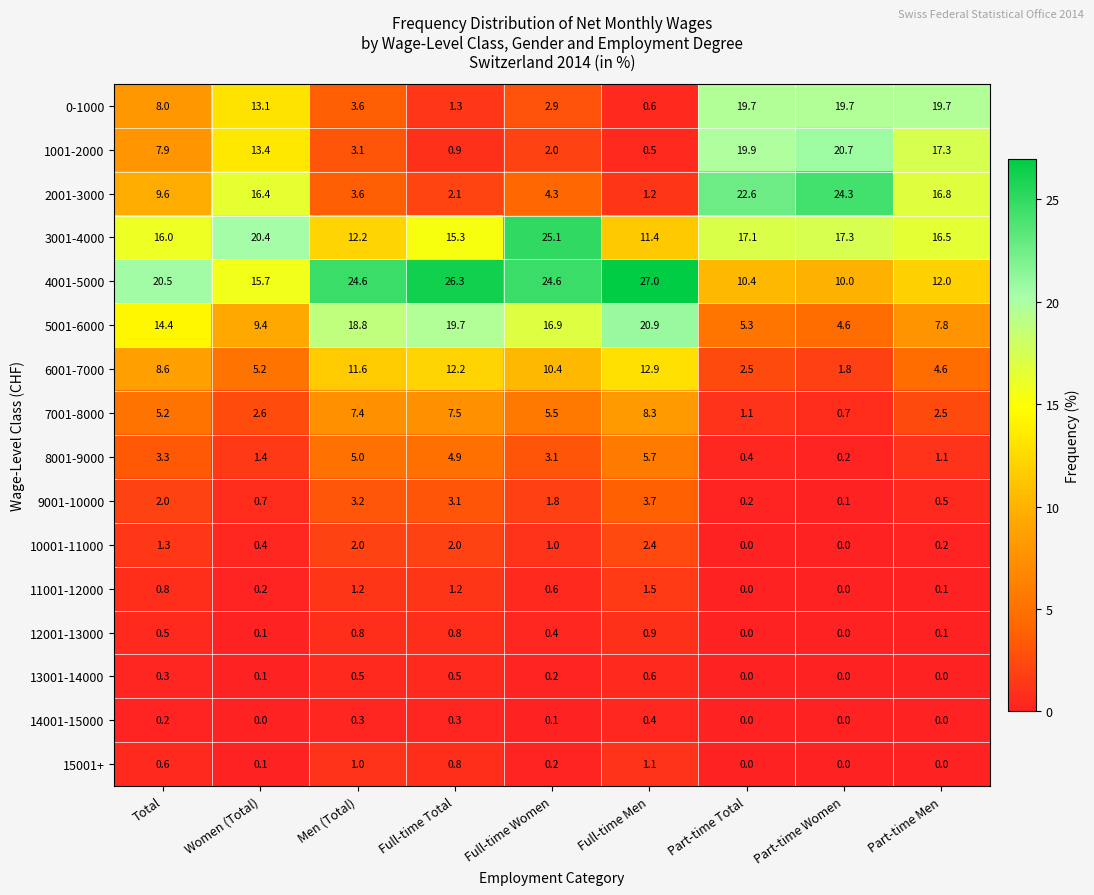

What is the spread (max minus min) of values at Part-time Women?

24.3